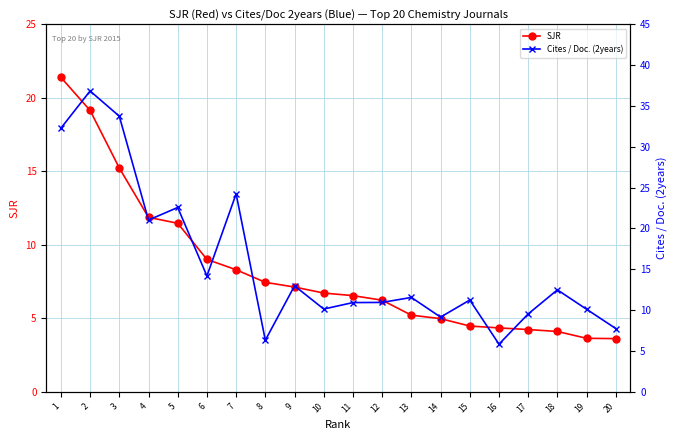

How many lines are shown in the chart?

2